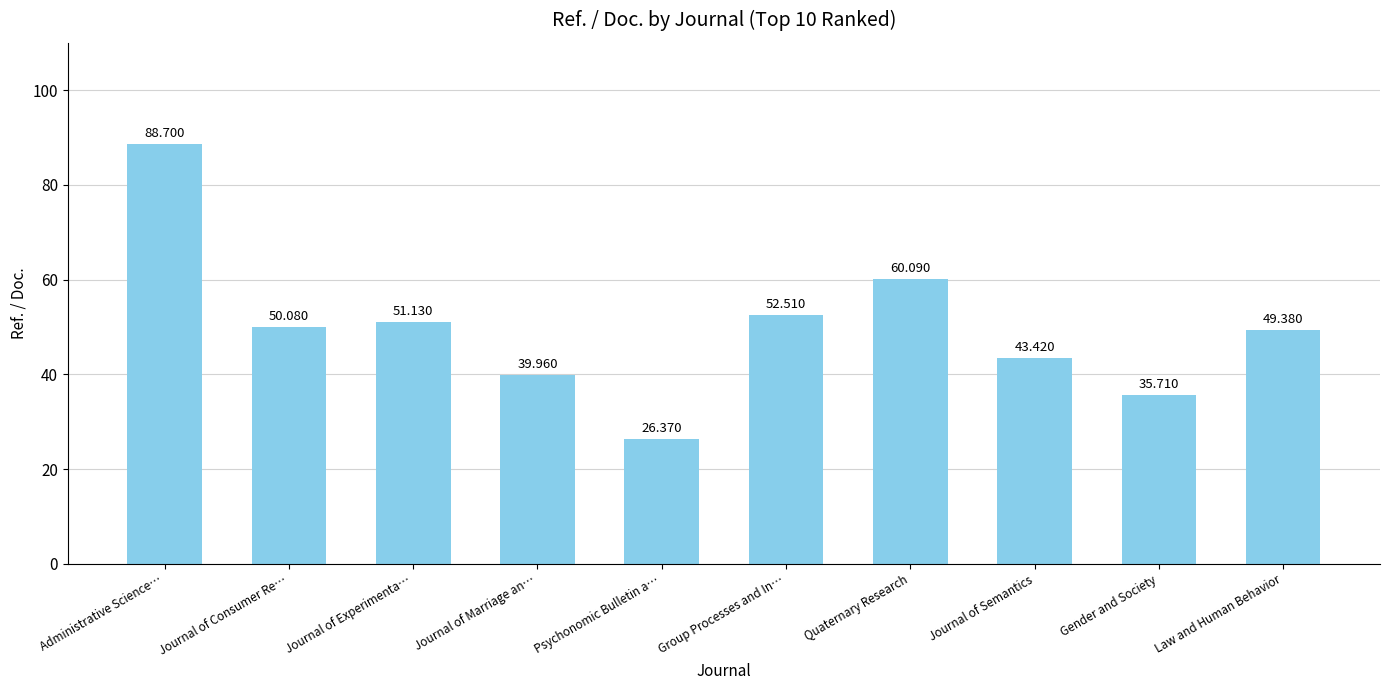

Is it true that the value at Law and Human Behavior is 49.4?

True